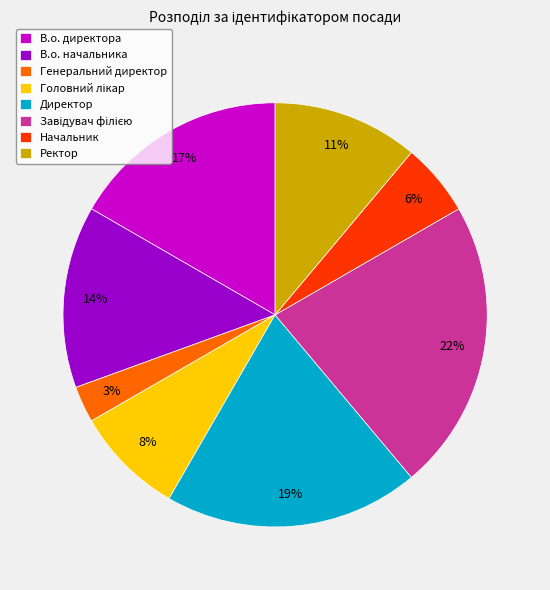

What percentage is the В.о. начальника slice, to the nearest percent?

14%